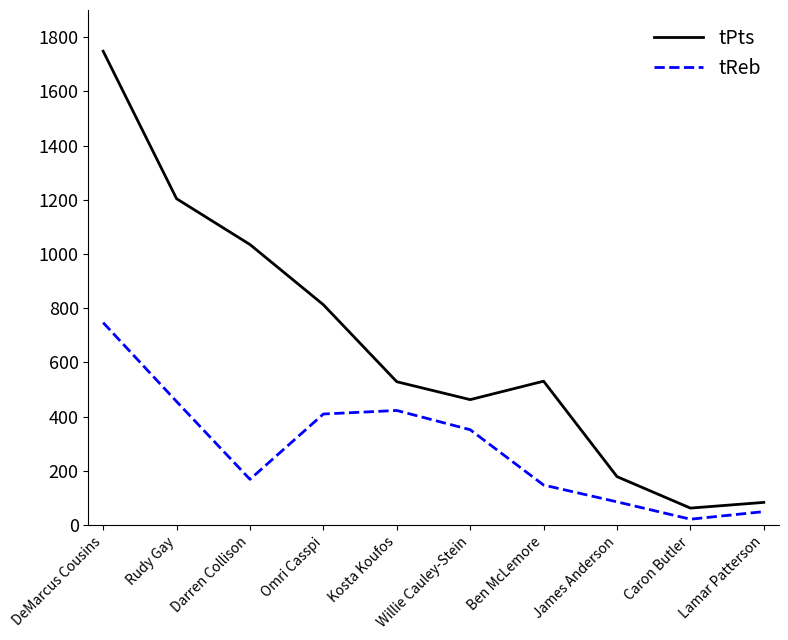

What position from the left is Willie Cauley-Stein?

6